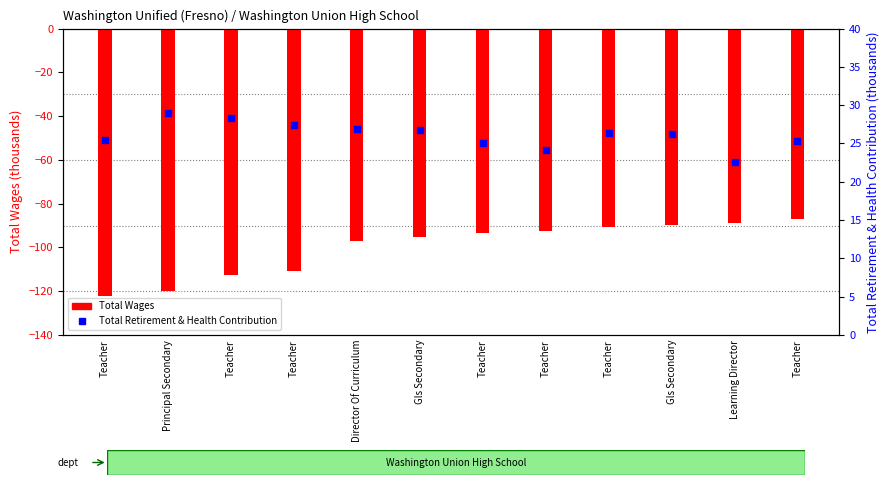

Which series reaches the minimum Y coordinate?

Total Wages